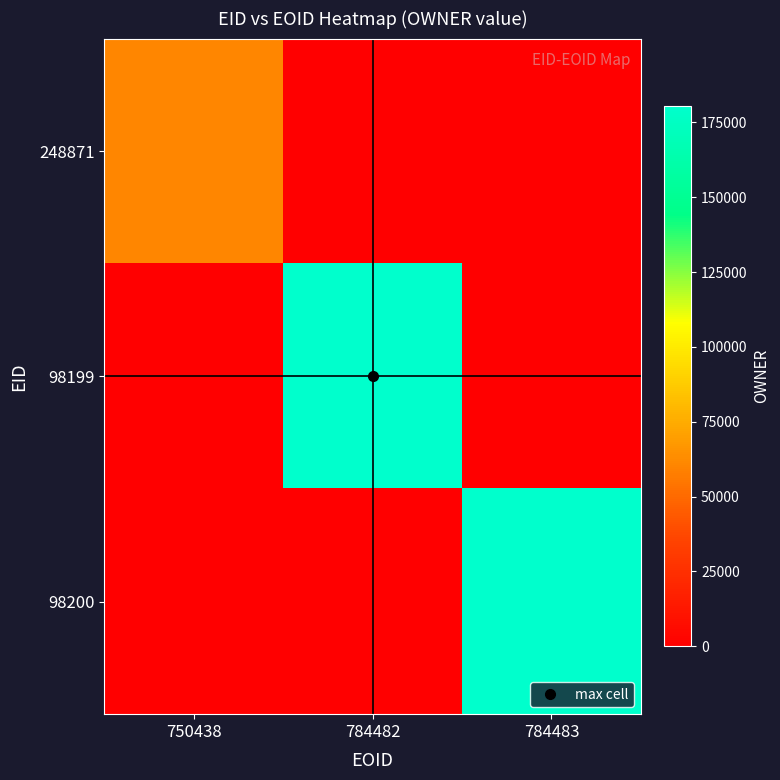

Rank the series by their maximum value, from highest to lowest.

98199, 98200, 248871